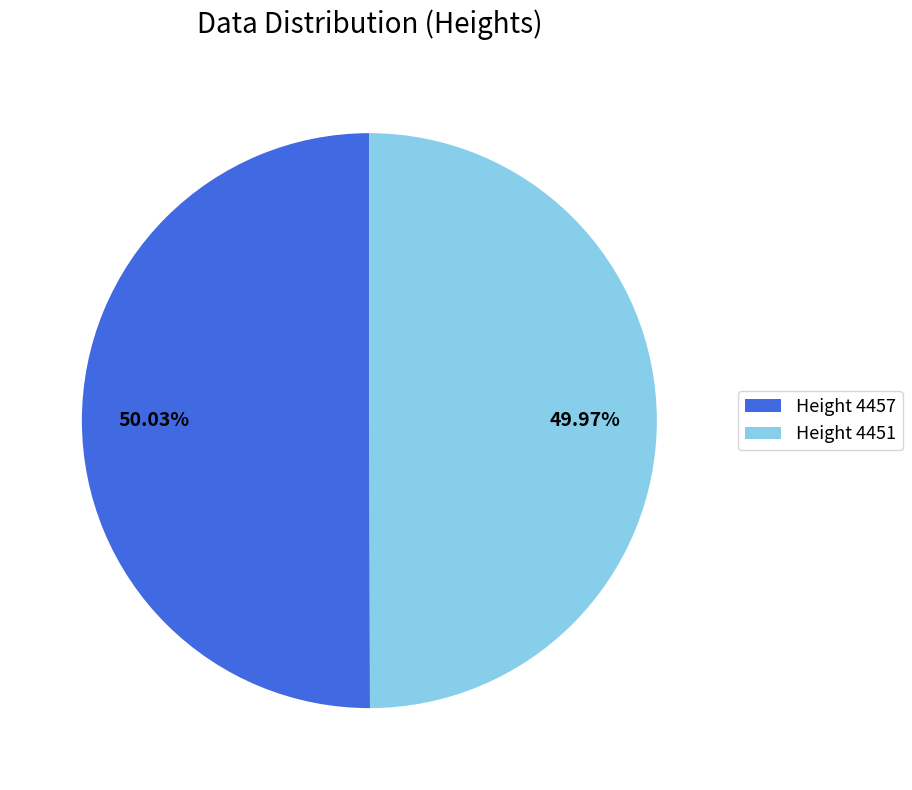

True or false: Height 4451 accounts for 50% of the total.

True